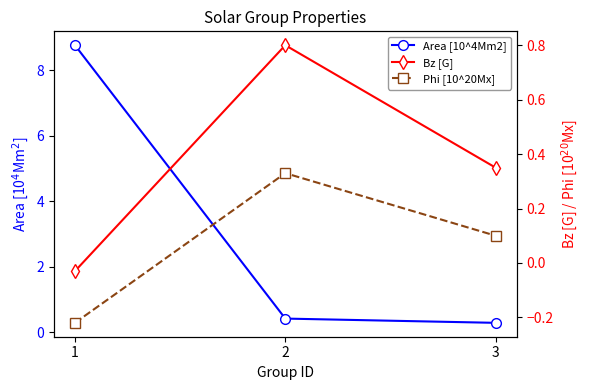

At which label does Bz [G] reach its minimum?

1